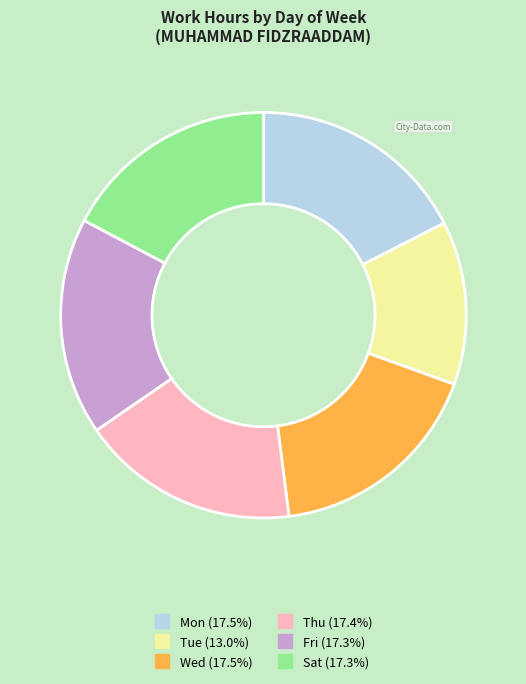

How many slices are in this pie chart?

6